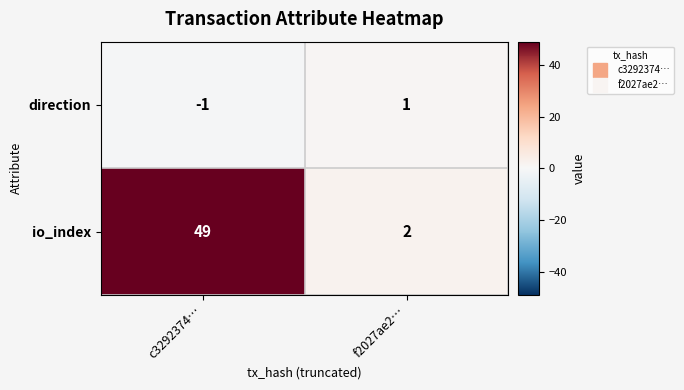

The direction series shows 0 at c3292374…. True or false?

False